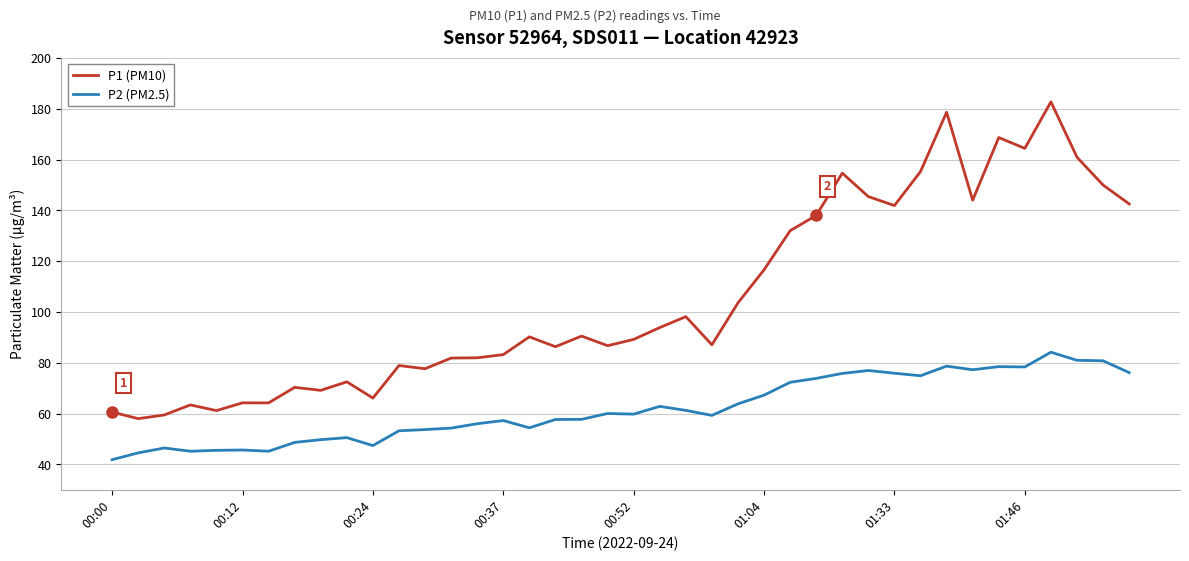

True or false: P2 (PM2.5) and P1 (PM10) intersect in this chart.

False